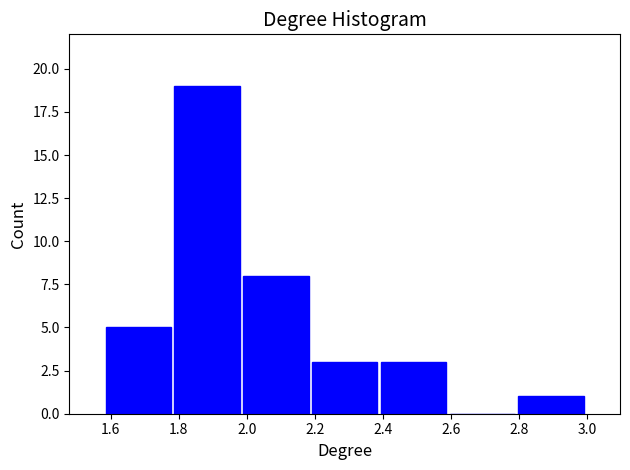

Over which range of the x-axis is the bar tallest?

1.78 to 1.98